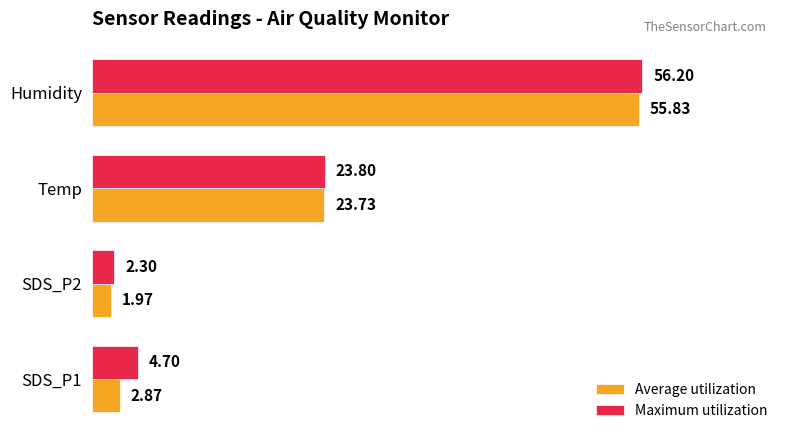

At which category is the sum across all series the highest?

Humidity